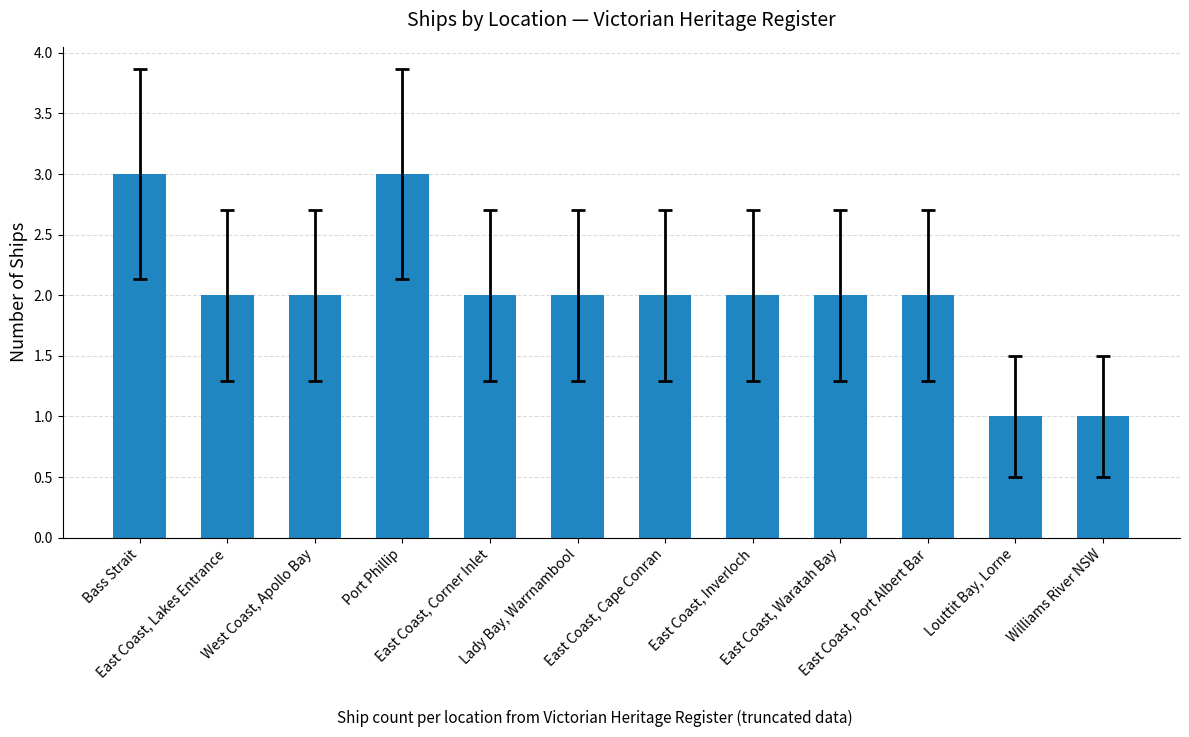

How many data points does each series have?

12